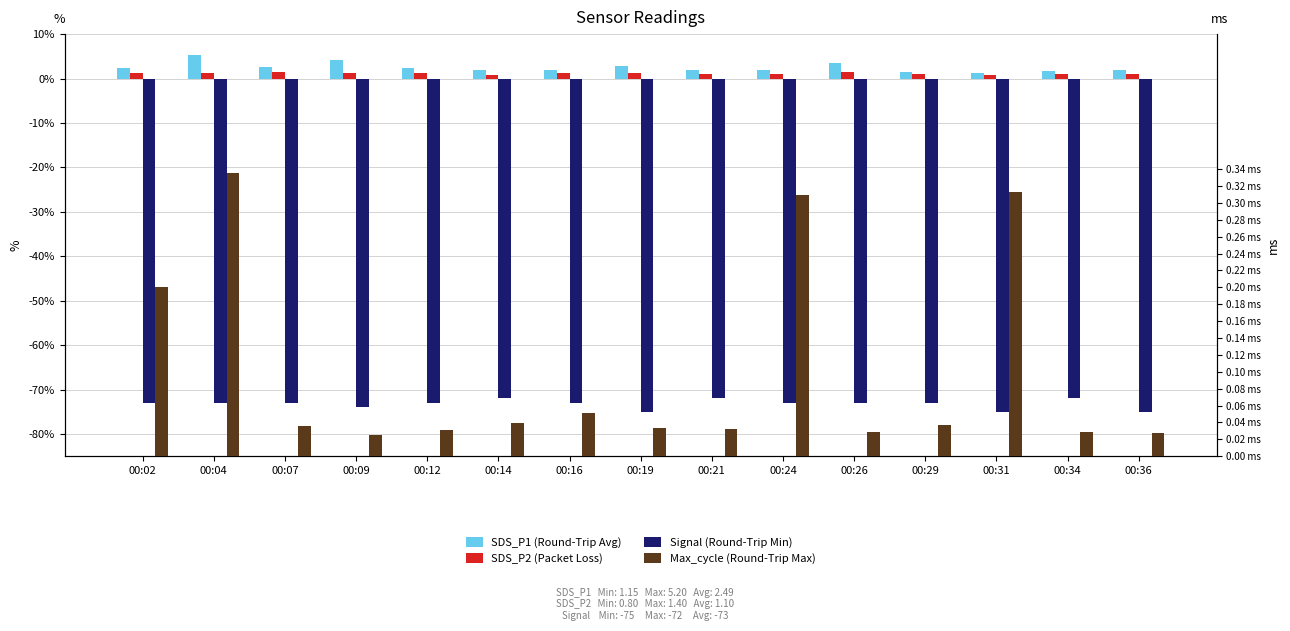

Which series has the largest total across all categories?

SDS_P1 (Round-Trip Avg)